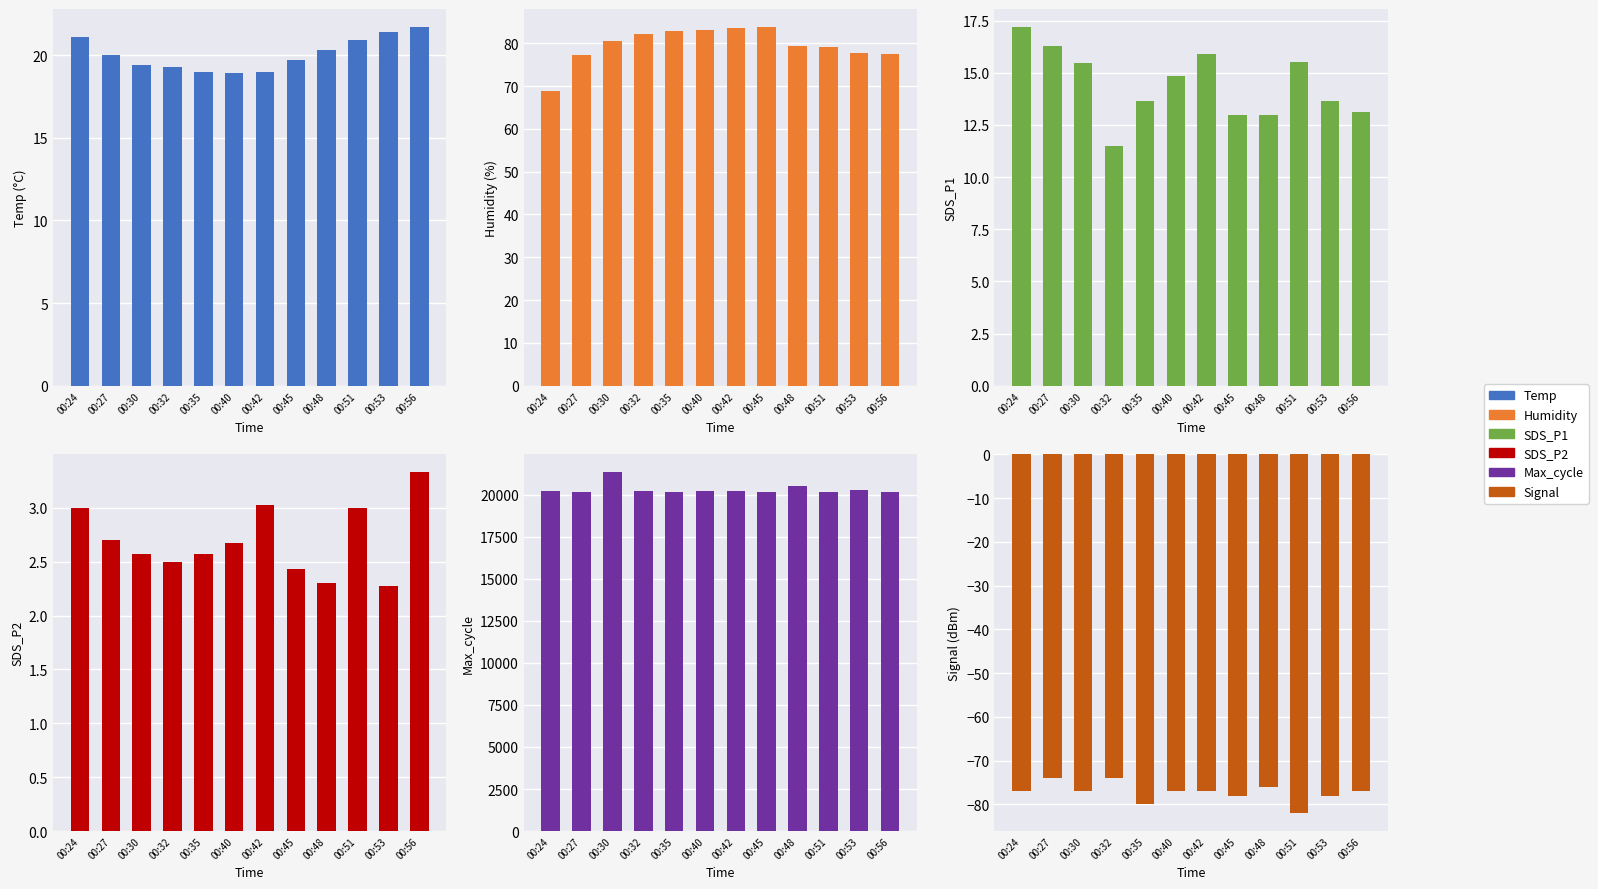

What are all the series names shown in the legend?

Temp, Humidity, SDS_P1, SDS_P2, Max_cycle, Signal